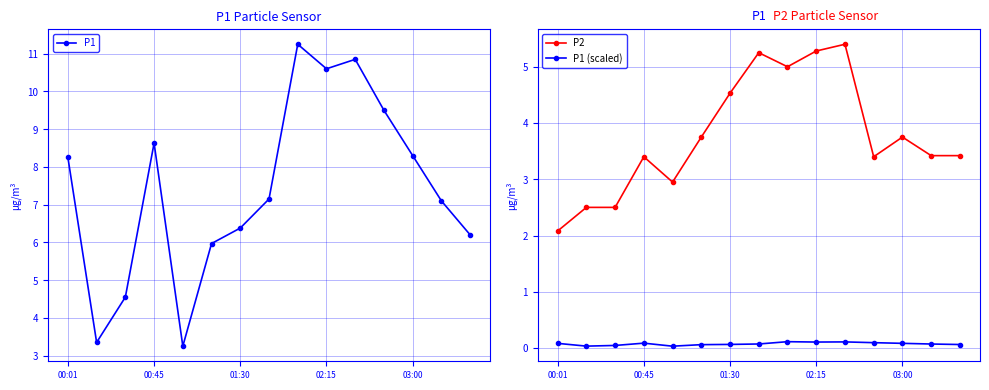

Count the number of categories in the chart.

15